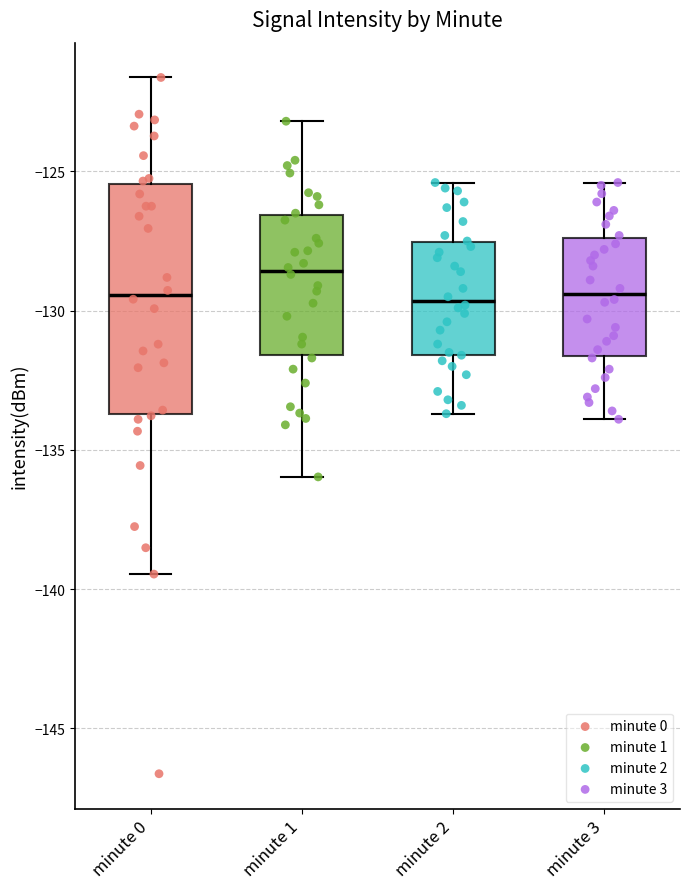

Reading left to right, transcribe this box plot: for each box, give where its median line is, the range the box spans, and where its two whiskers end, as read against the y-axis. The values are not printed on the chart, so give them approximately, as read against the axis.

minute 0: median -129.5, box -133.5 to -125.5, whiskers -139.5 to -121.5
minute 1: median -128.5, box -131.5 to -126.5, whiskers -136.0 to -123.0
minute 2: median -129.5, box -131.5 to -127.5, whiskers -133.5 to -125.5
minute 3: median -129.5, box -131.5 to -127.5, whiskers -134.0 to -125.5